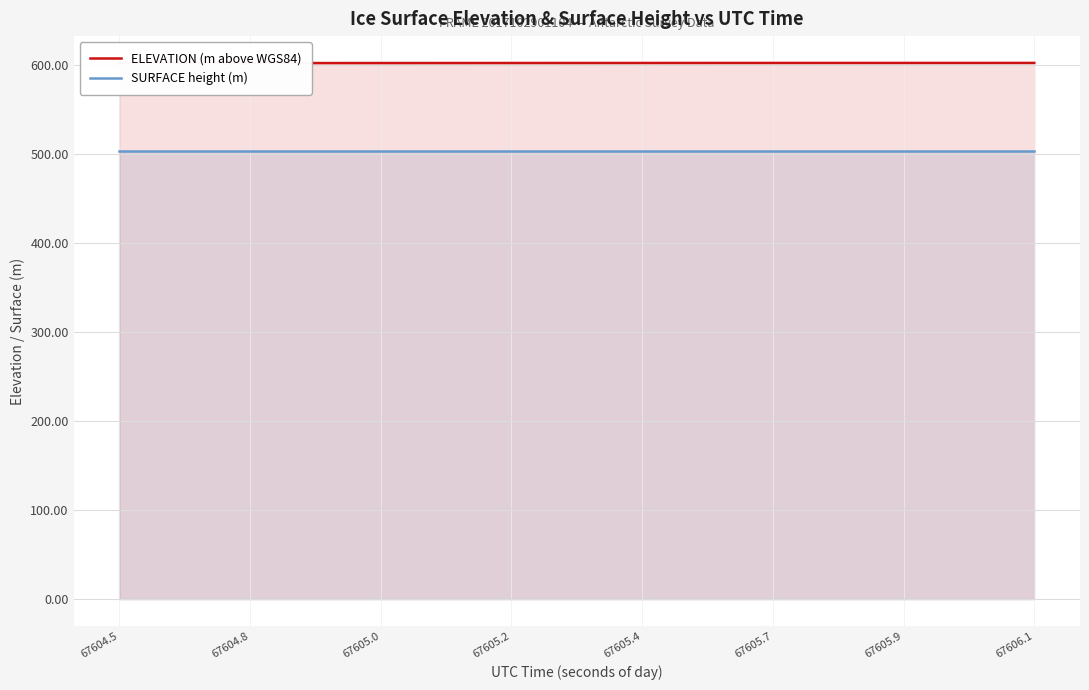

True or false: ELEVATION (m above WGS84) has more than 0 interior local peaks.

False